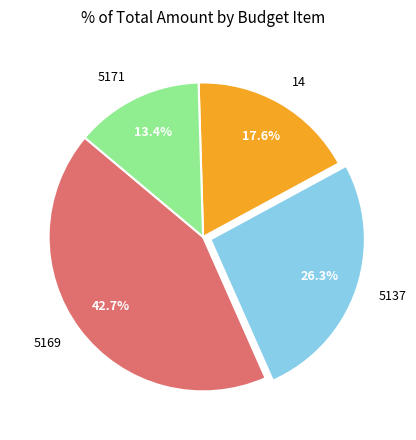

Which slice is the smallest?

5171